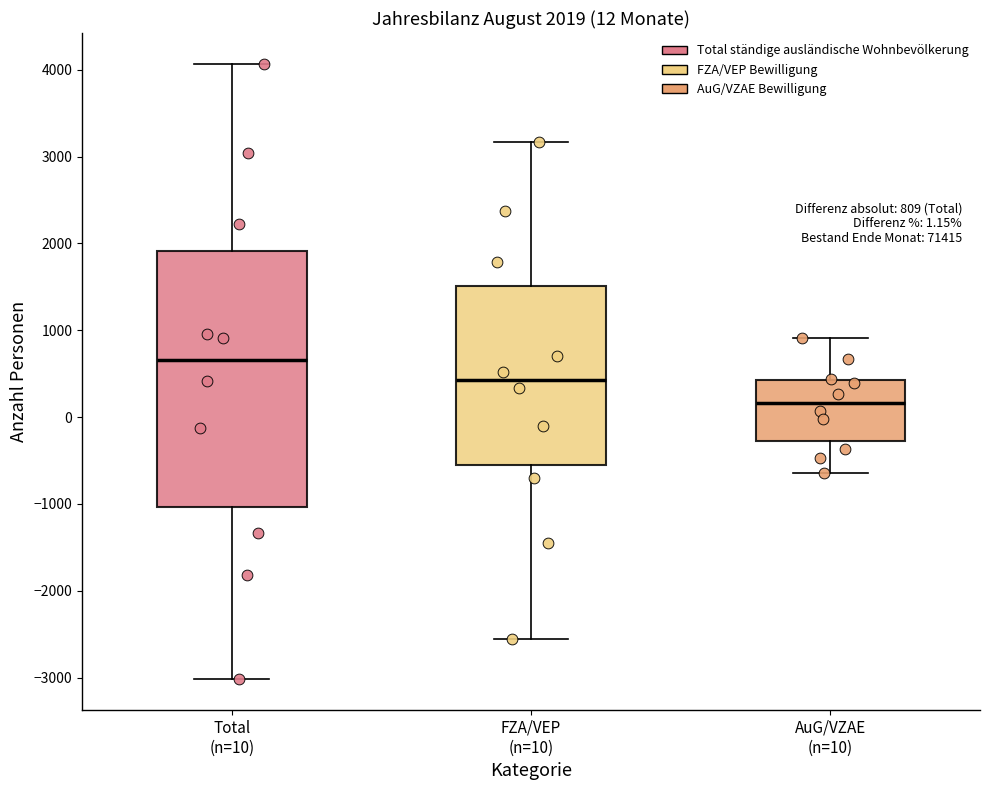

Which box's median line is the lowest?

AuG/VZAE (n=10)